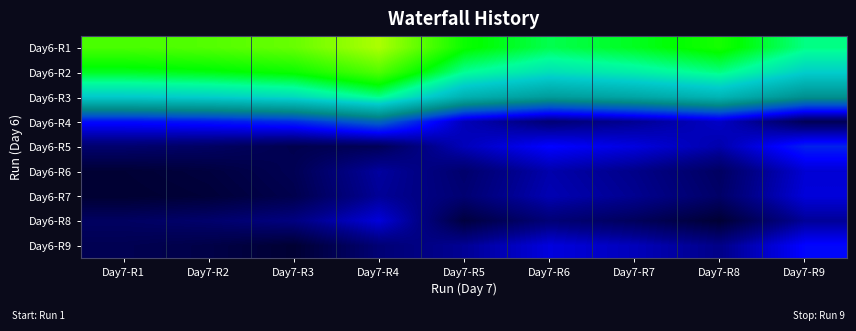

How many series are shown in this chart?

9